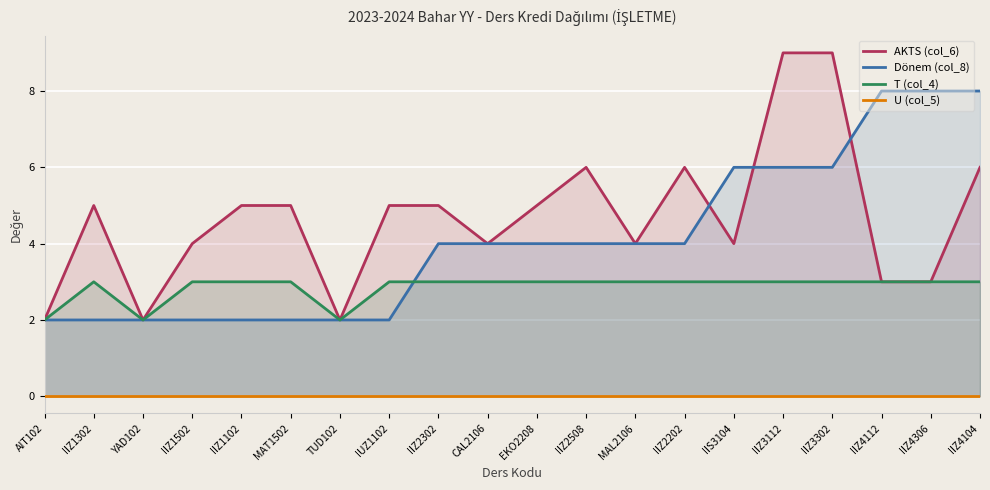

At MAL2106, list the series in order from largest to smallest.

AKTS (col_6), Dönem (col_8), T (col_4), U (col_5)